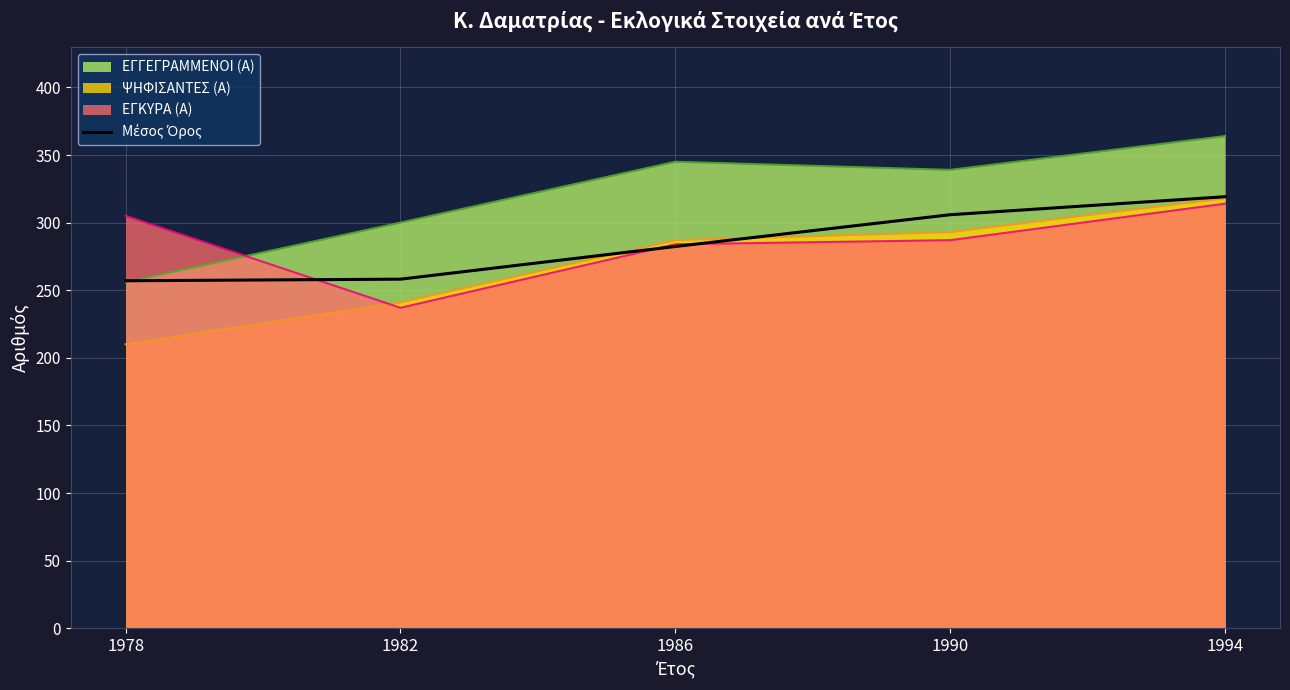

What is the sum of all values?

1422.5